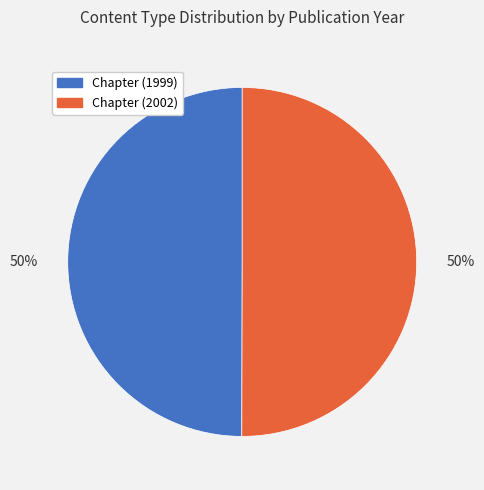

What is the ratio of the value at Chapter (2002) to the value at Chapter (1999)?

1.0